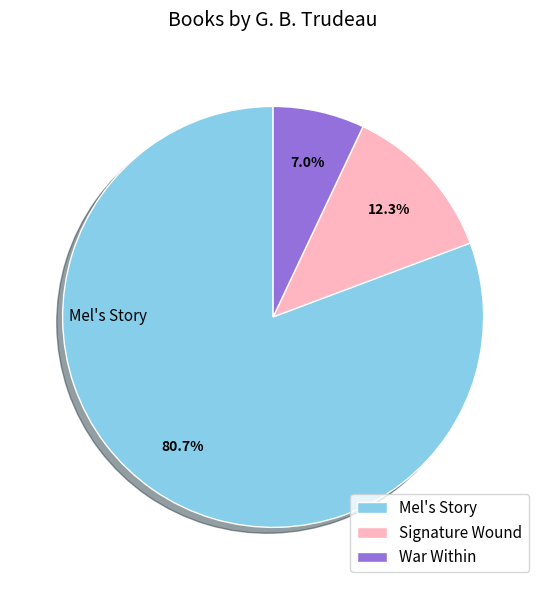

To the nearest percent, what percentage of the pie is Mel's Story?

81%